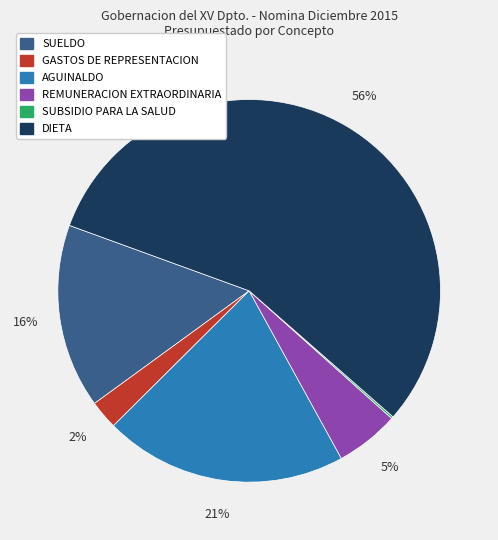

To the nearest percent, what percentage of the pie is REMUNERACION EXTRAORDINARIA?

5%